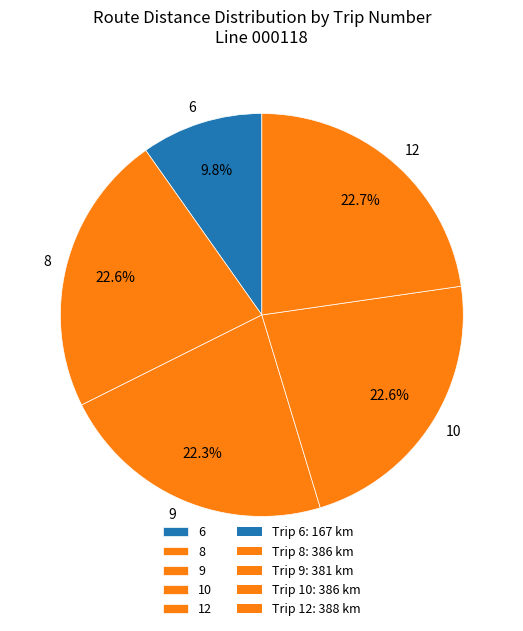

What is the ratio of the value at 12 to the value at 6?

2.3